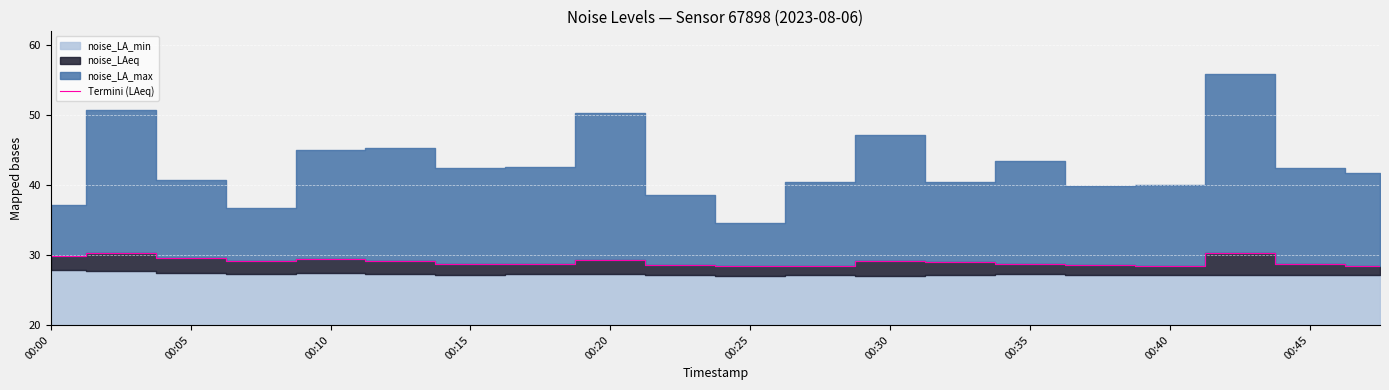

The Termini (LAeq) series shows 16.8 at 00:05. True or false?

False